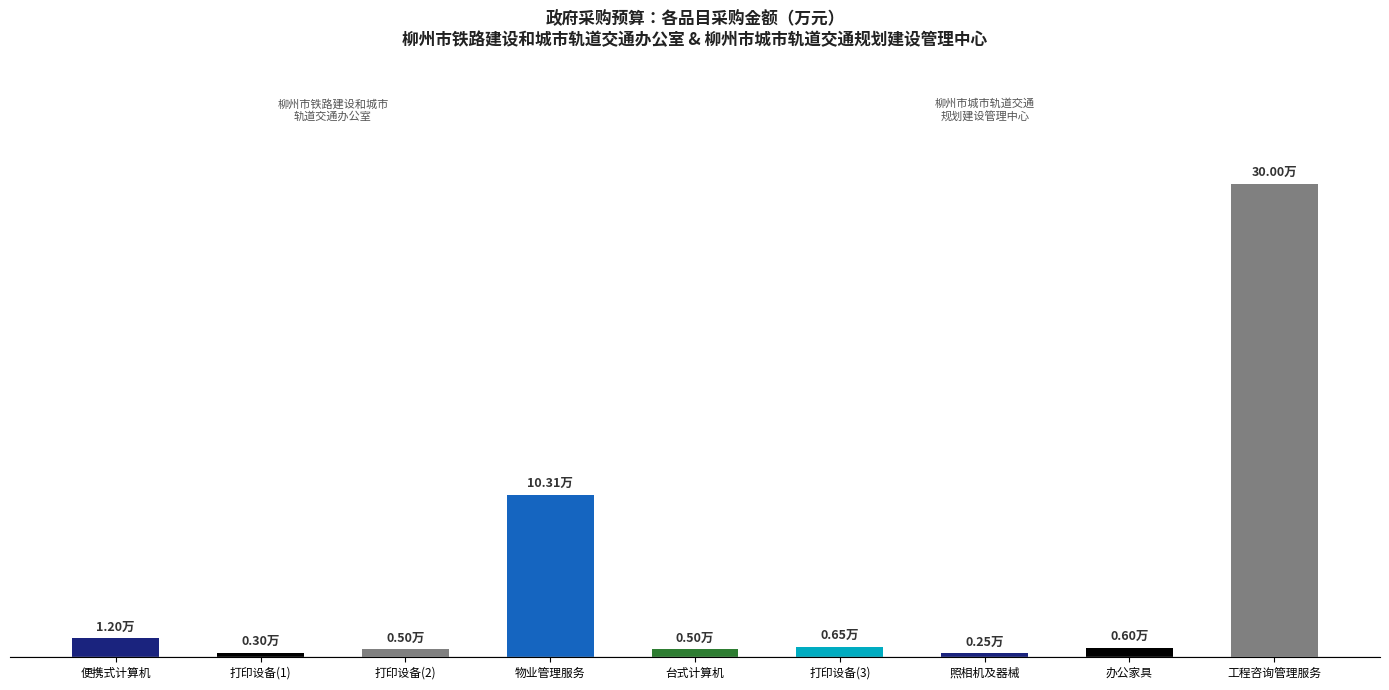

What is the average value?

4.9